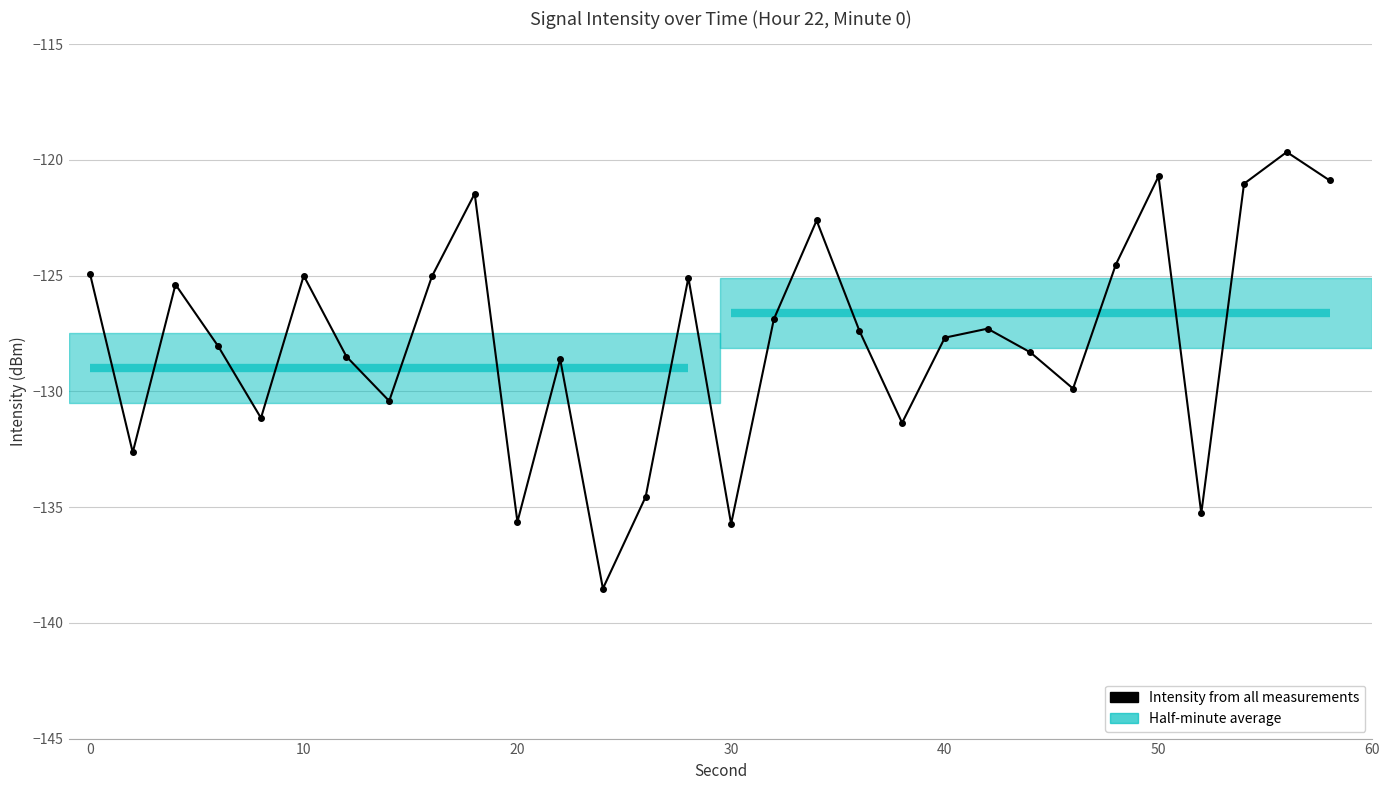

What is the value of the 5th point from the left?

-131.2